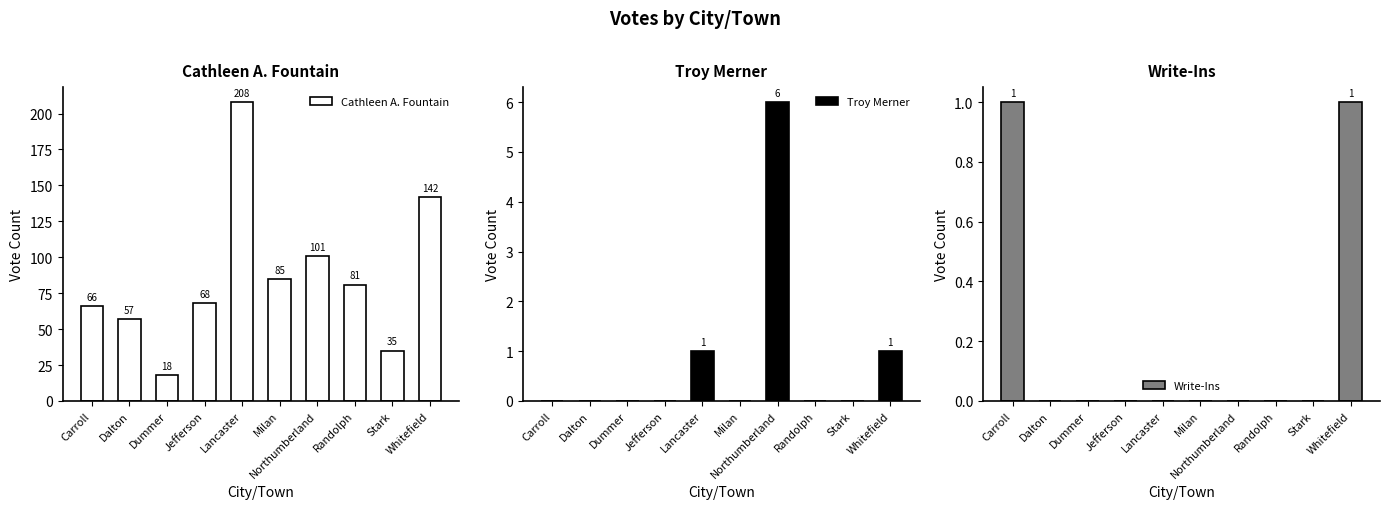

What position from the right is Lancaster?

6